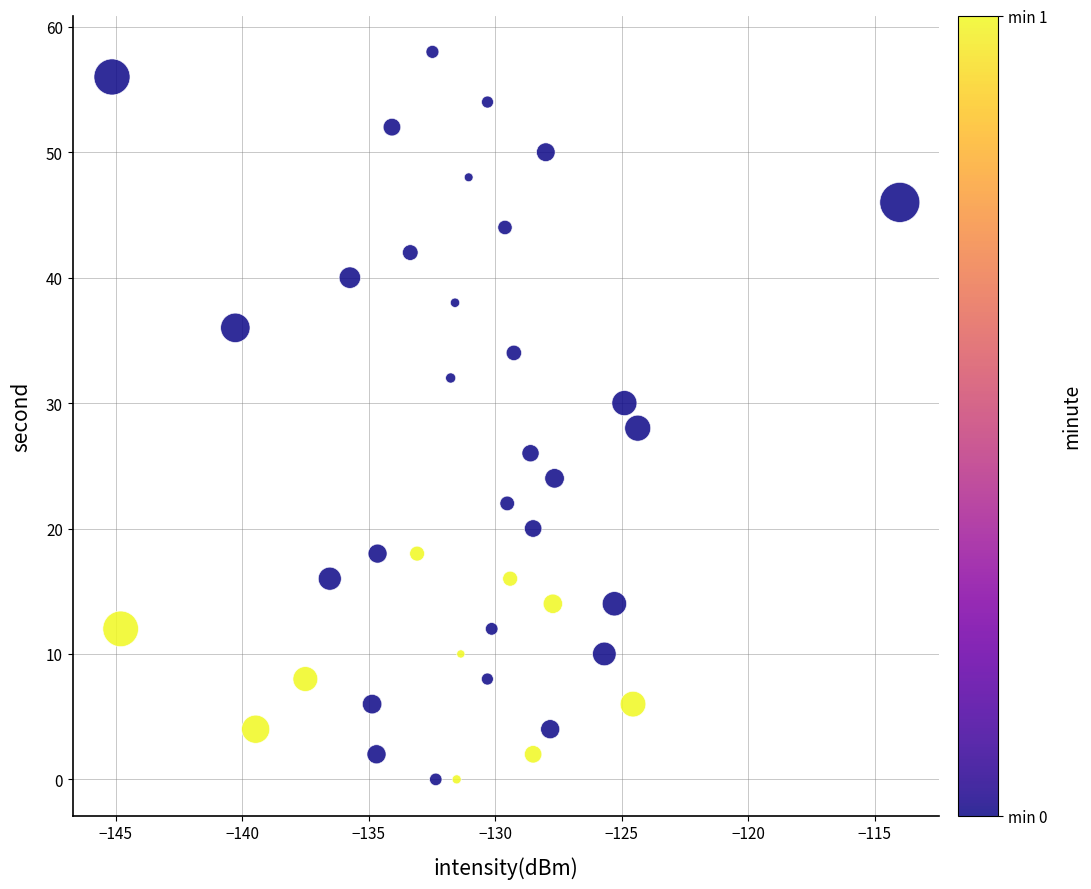

What is the range of Y values (max minus min)?

58